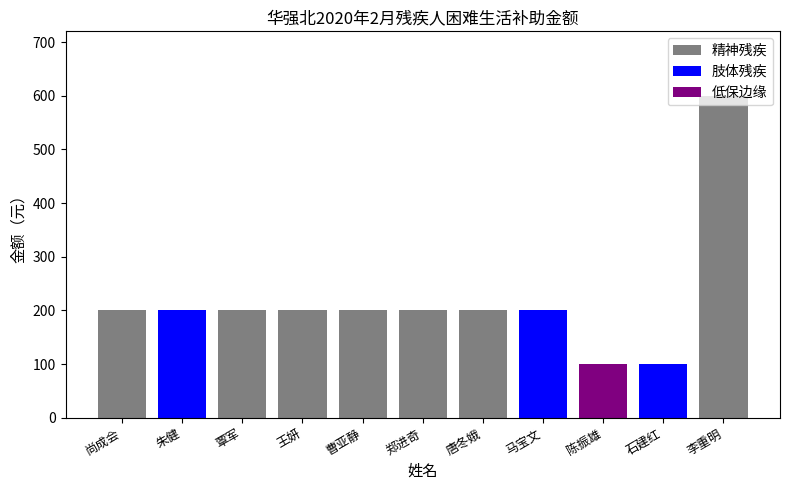

Read the value at 曹亚静.

200